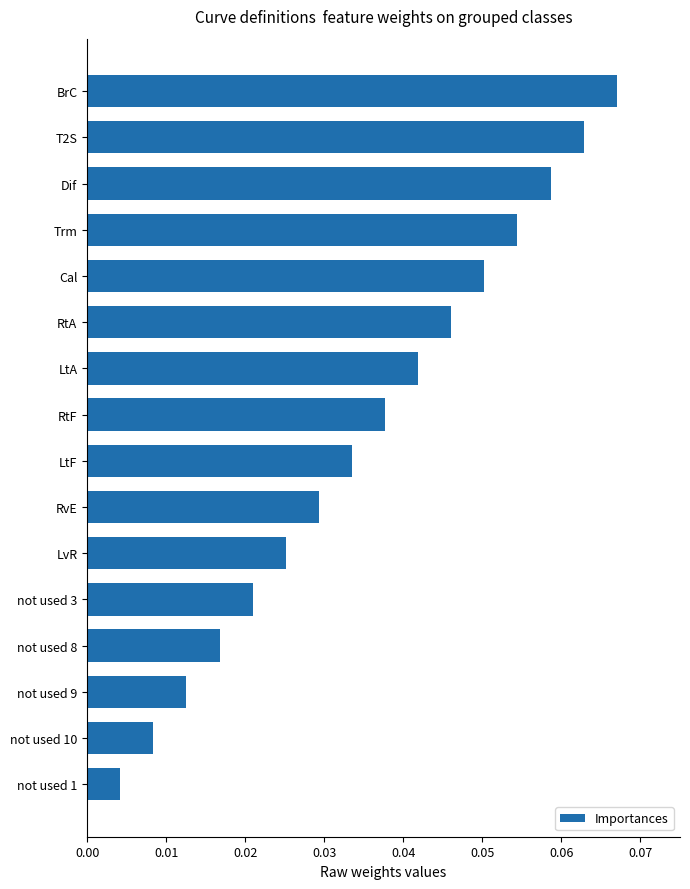

What is the sum of all values?

0.6